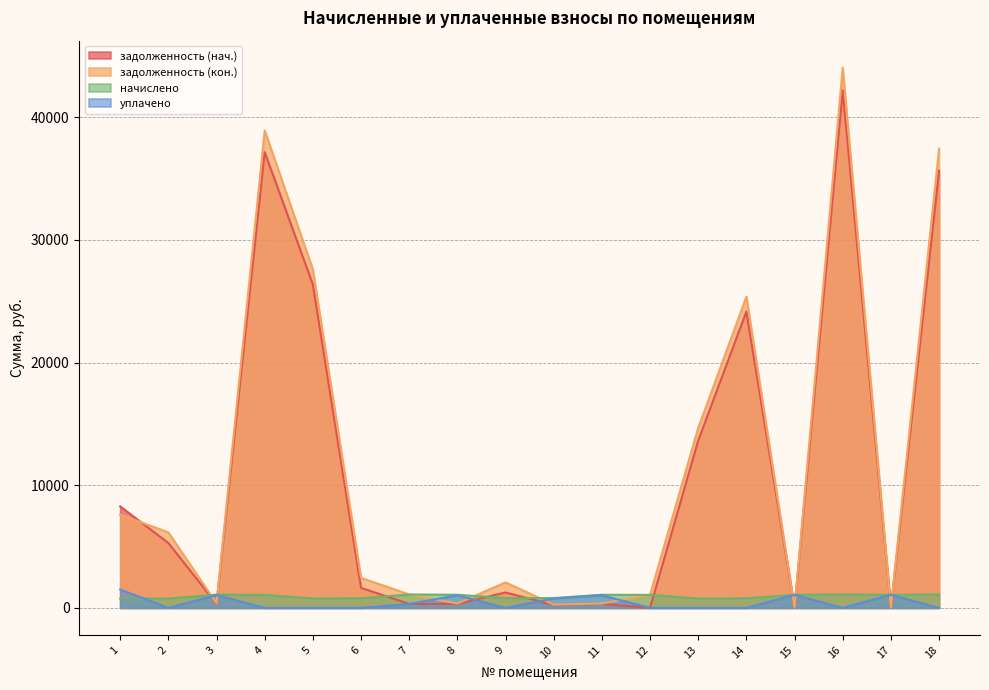

How many interior local valleys does the задолженность (кон.) series have?

5